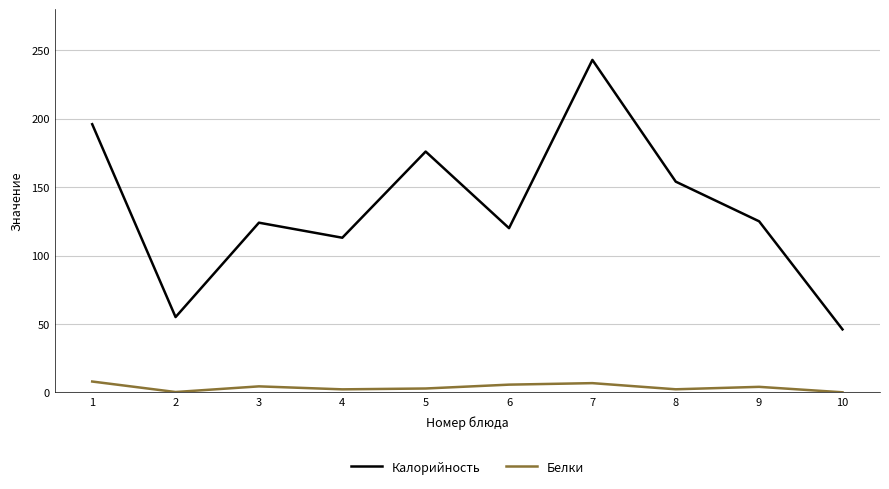

At 10, list the series in order from smallest to largest.

Белки, Калорийность